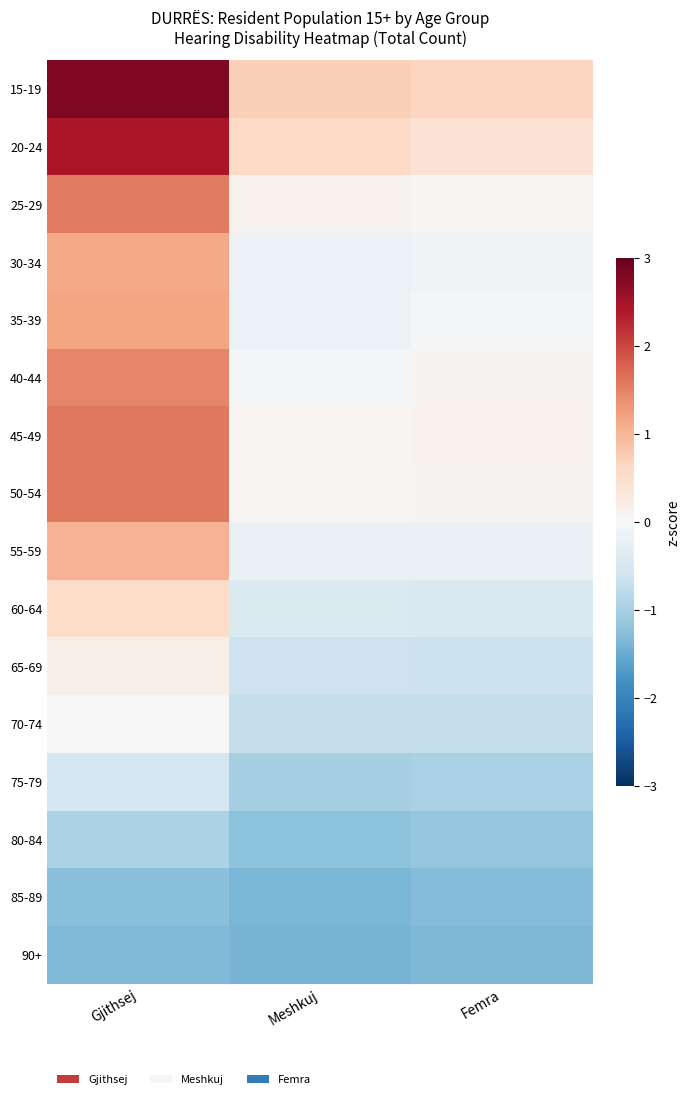

Reading right to left, transcribe all the data shown in this chart.

15-19: Femra=0.6	Meshkuj=0.7	Gjithsej=2.8
20-24: Femra=0.4	Meshkuj=0.6	Gjithsej=2.4
25-29: Femra=0.0	Meshkuj=0.1	Gjithsej=1.6
30-34: Femra=-0.1	Meshkuj=-0.2	Gjithsej=1.1
35-39: Femra=-0.1	Meshkuj=-0.2	Gjithsej=1.2
40-44: Femra=0.1	Meshkuj=-0.0	Gjithsej=1.5
45-49: Femra=0.1	Meshkuj=0.1	Gjithsej=1.6
50-54: Femra=0.1	Meshkuj=0.1	Gjithsej=1.6
55-59: Femra=-0.2	Meshkuj=-0.2	Gjithsej=1.0
60-64: Femra=-0.4	Meshkuj=-0.4	Gjithsej=0.6
65-69: Femra=-0.6	Meshkuj=-0.6	Gjithsej=0.2
70-74: Femra=-0.7	Meshkuj=-0.7	Gjithsej=-0.0
75-79: Femra=-1.0	Meshkuj=-1.0	Gjithsej=-0.5
80-84: Femra=-1.2	Meshkuj=-1.2	Gjithsej=-1.0
85-89: Femra=-1.3	Meshkuj=-1.4	Gjithsej=-1.2
90+: Femra=-1.4	Meshkuj=-1.4	Gjithsej=-1.3